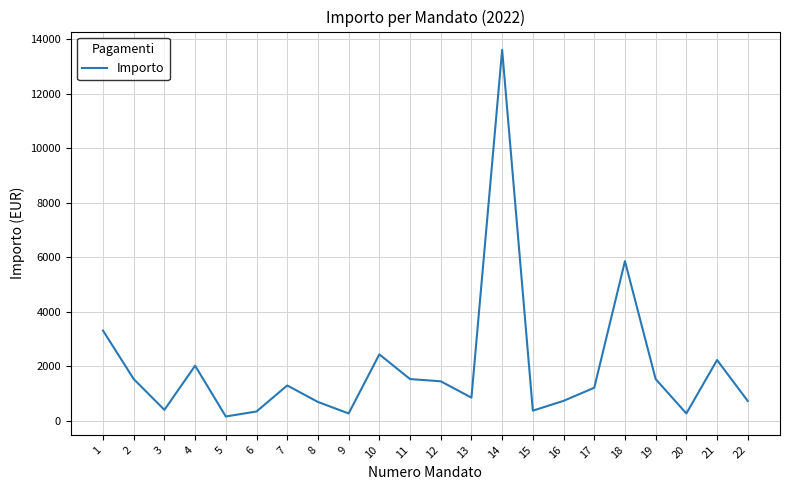

What is the maximum value shown in the chart?

13614.1